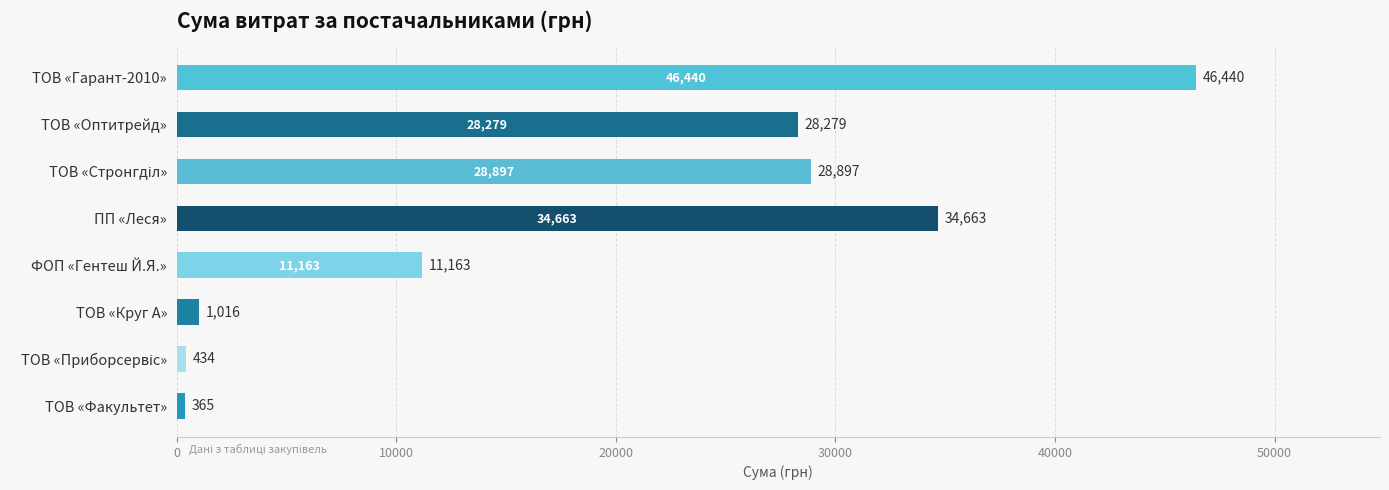

What is the label of the 8th bar from the bottom?

ТОВ «Гарант-2010»